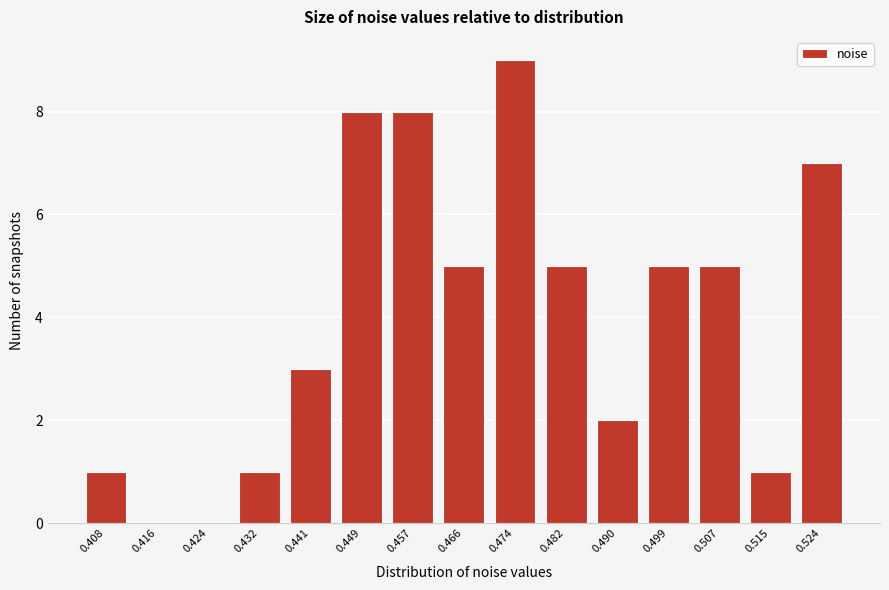

Reading left to right, transcribe all the data shown in this chart.

0.408=1	0.416=0	0.424=0	0.432=1	0.441=3	0.449=8	0.457=8	0.466=5	0.474=9	0.482=5	0.490=2	0.499=5	0.507=5	0.515=1	0.524=7